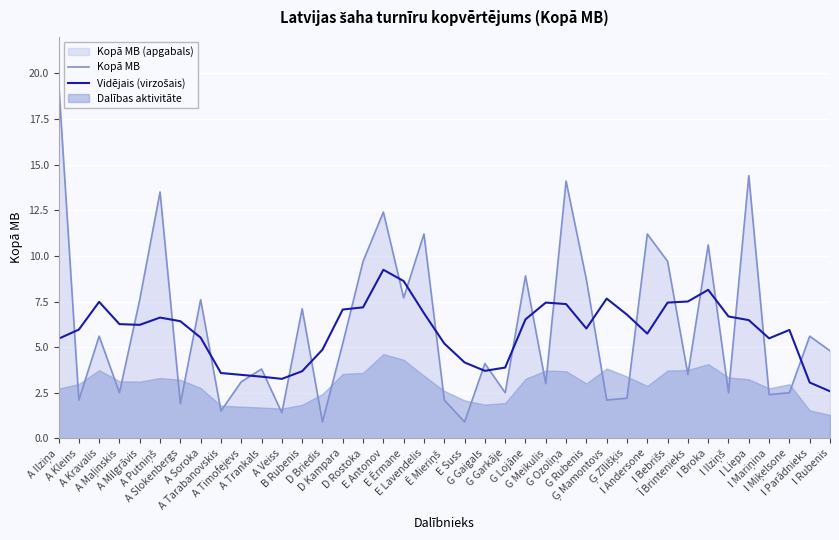

True or false: Kopā MB has a value of 15.4 at G Rubenis.

False